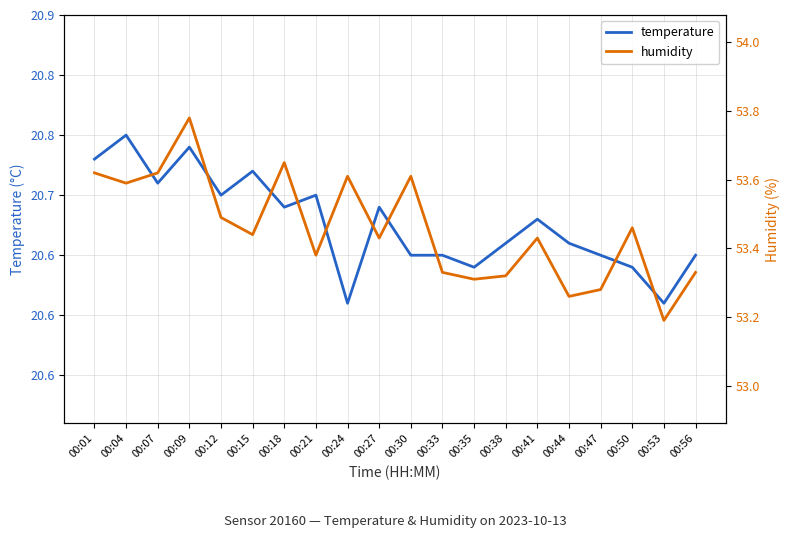

Rank the categories by temperature value from highest to lowest.

00:04, 00:09, 00:01, 00:15, 00:07, 00:12, 00:21, 00:18, 00:27, 00:41, 00:38, 00:44, 00:30, 00:33, 00:47, 00:56, 00:35, 00:50, 00:24, 00:53